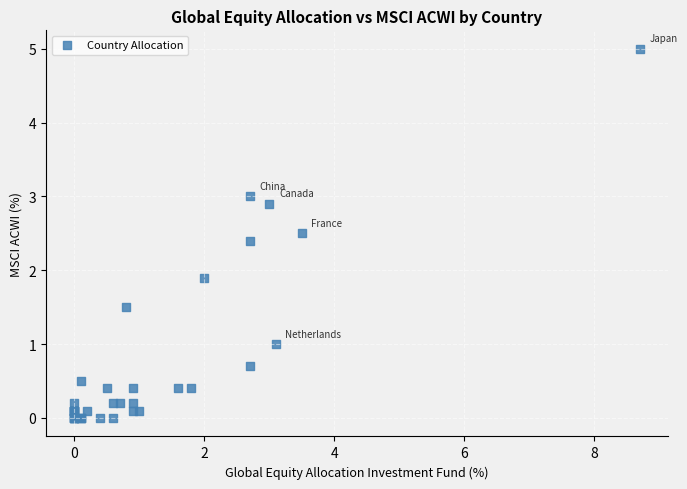

What Y value in the scatter plot is closest to 2?

1.9